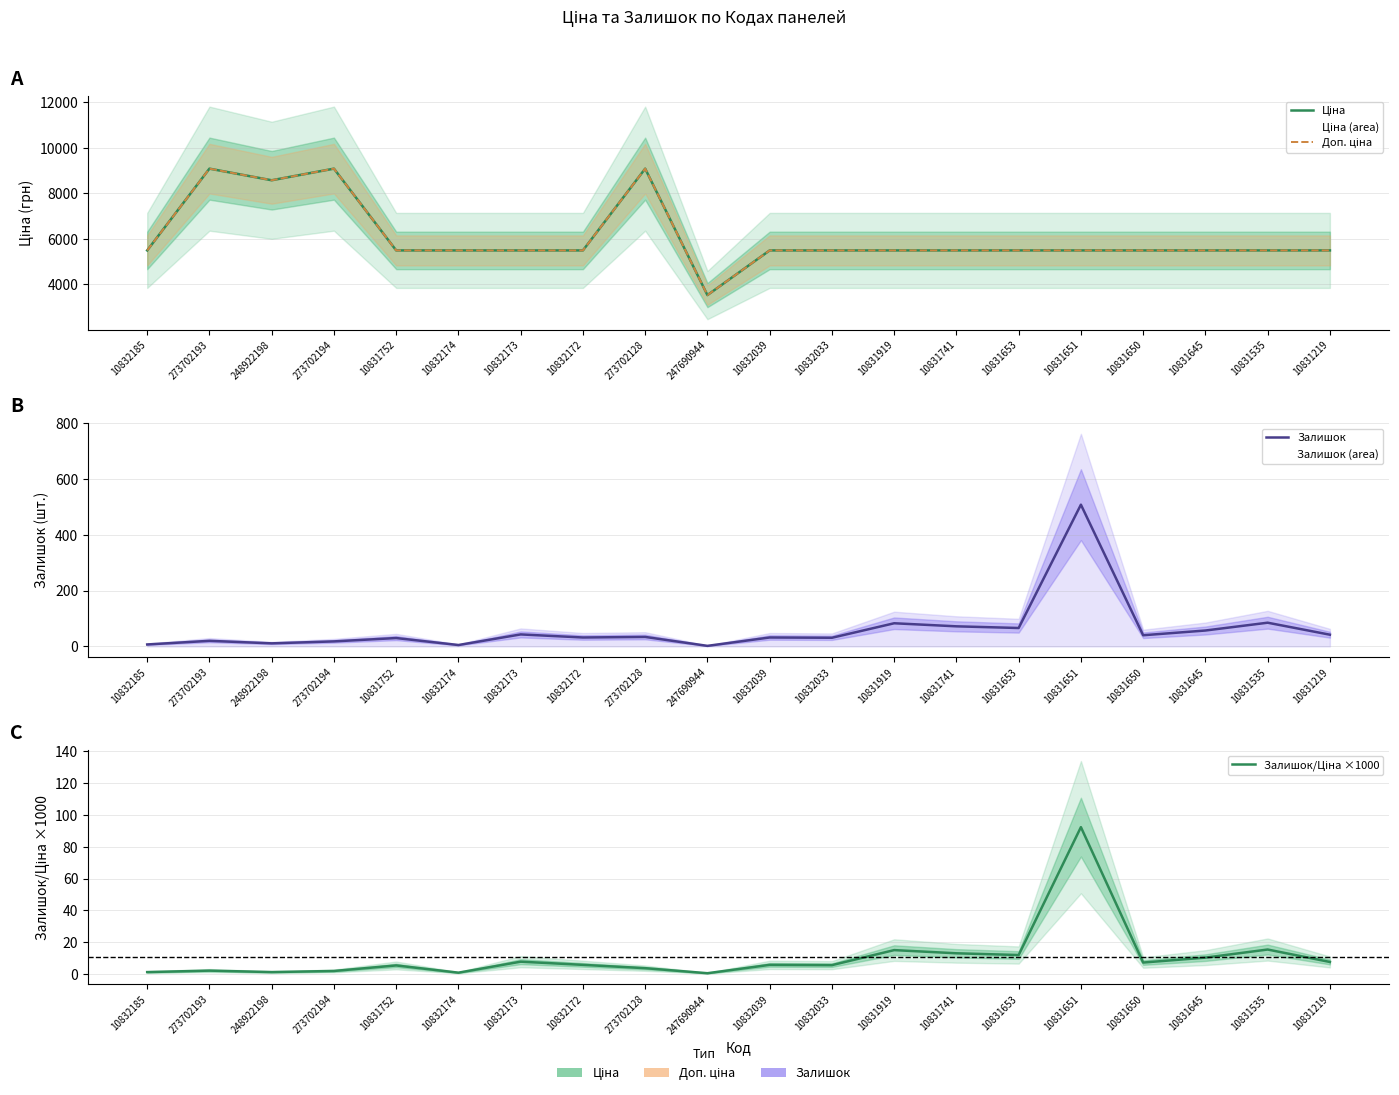

Is it true that Залишок equals 49.0 at 10831741?

False